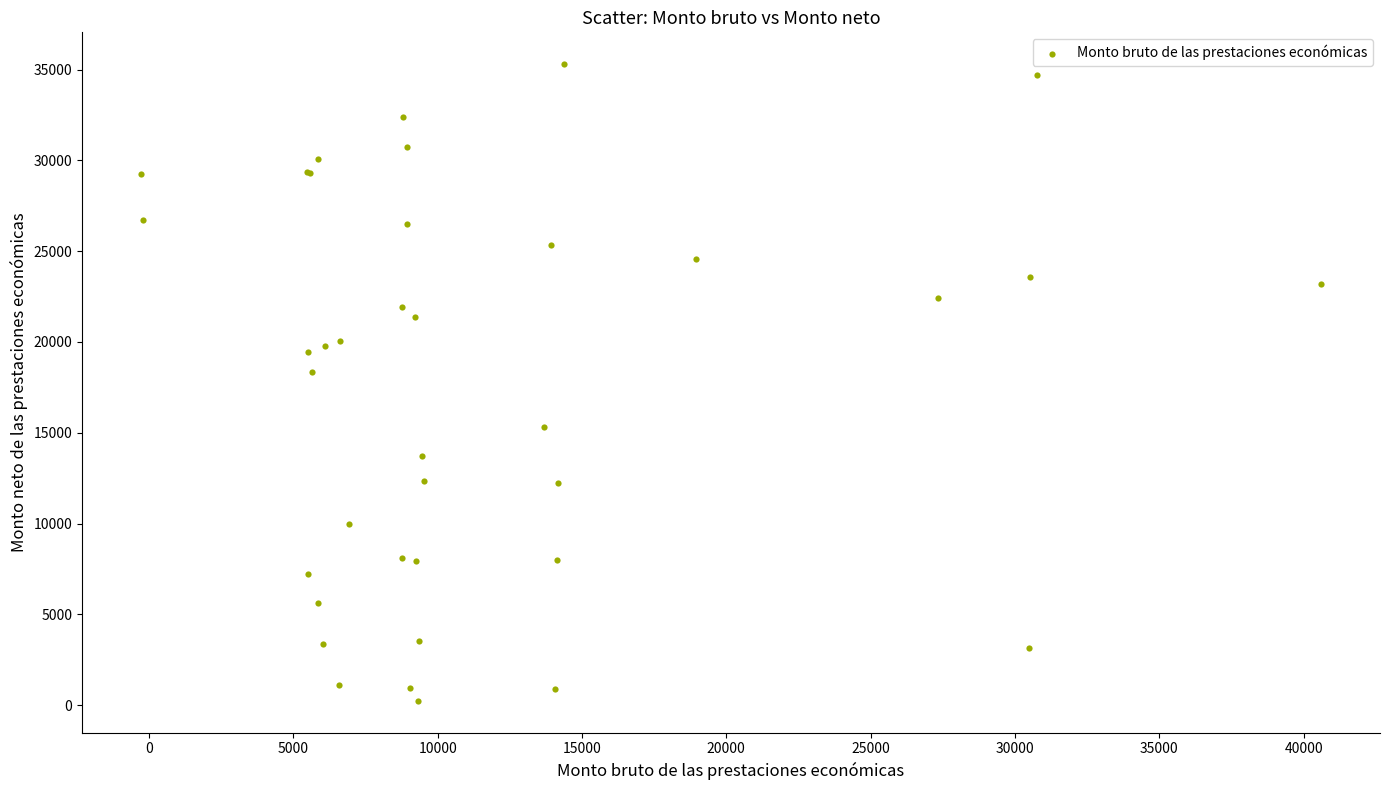

What Y value in the scatter plot is closest to 17769?

18333.3